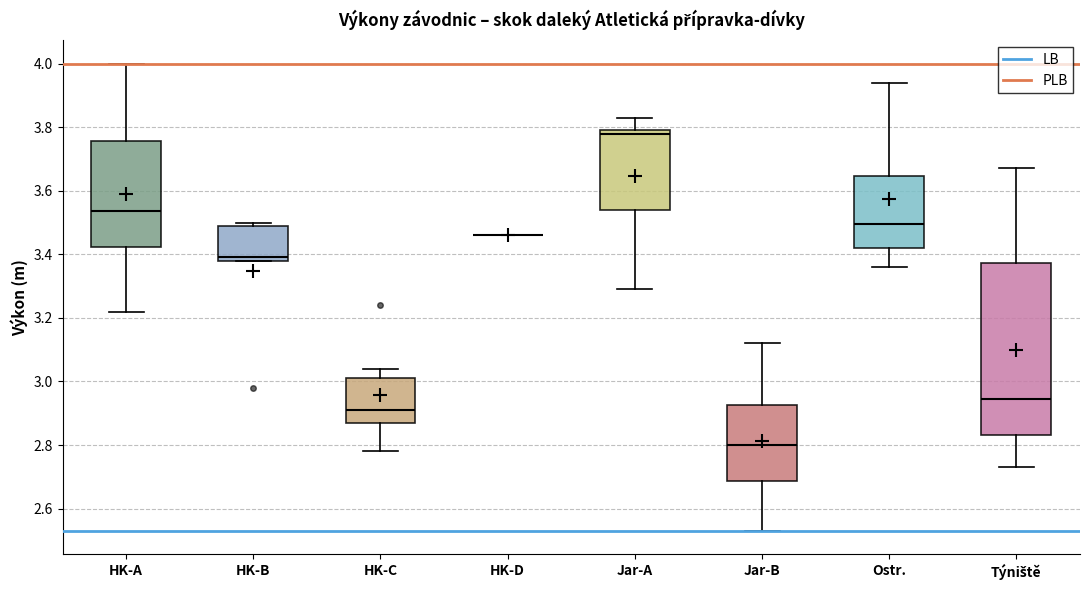

Reading left to right, transcribe this box plot: for each box, give where its median line is, the range the box spans, and where its two whiskers end, as read against the y-axis. The values are not printed on the chart, so give them approximately, as read against the axis.

HK-A: median 3.54, box 3.42 to 3.76, whiskers 3.22 to 4.00
HK-B: median 3.40, box 3.38 to 3.50, whiskers 3.38 to 3.50 (just above the box's upper edge)
HK-C: median 2.92, box 2.88 to 3.02, whiskers 2.78 to 3.04
HK-D: box collapsed to a line at 3.46, whiskers 3.46 to 3.46
Jar-A: median 3.78, box 3.54 to 3.80, whiskers 3.30 to 3.84
Jar-B: median 2.80, box 2.68 to 2.92, whiskers 2.54 to 3.12
Ostr.: median 3.50, box 3.42 to 3.64, whiskers 3.36 to 3.94
Týniště: median 2.94, box 2.84 to 3.38, whiskers 2.74 to 3.68